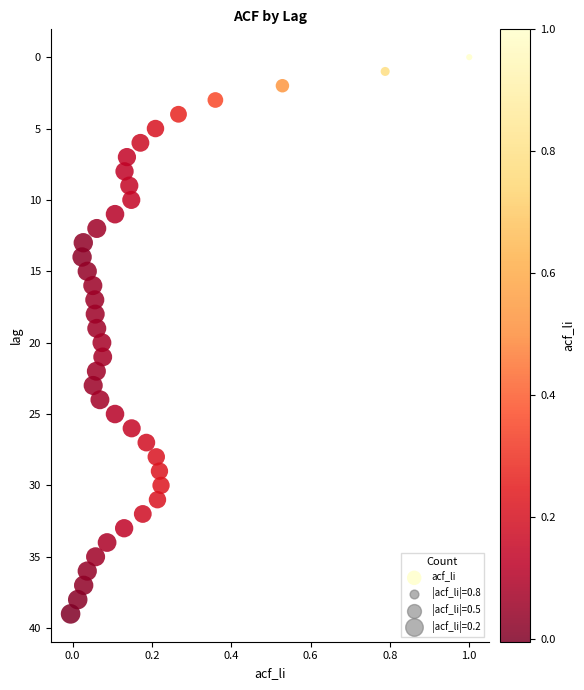

What is the range of Y values (max minus min)?

39